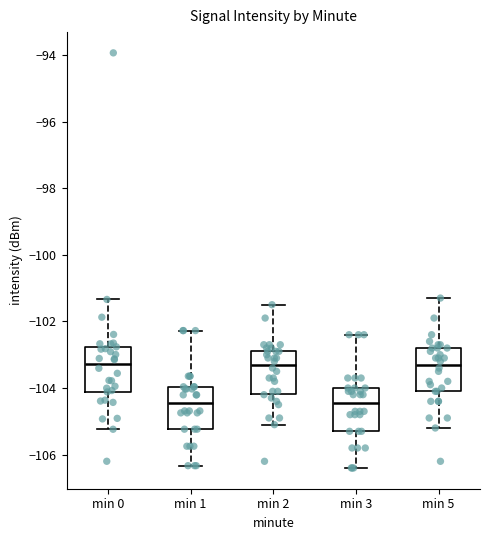

Reading left to right, transcribe this box plot: for each box, give where its median line is, the range the box spans, and where its two whiskers end, as read against the y-axis. The values are not printed on the chart, so give them approximately, as read against the axis.

min 0: median -103.2, box -104.2 to -102.8, whiskers -105.2 to -101.4
min 1: median -104.4, box -105.2 to -104.0, whiskers -106.4 to -102.2
min 2: median -103.2, box -104.2 to -102.8, whiskers -105.0 to -101.4
min 3: median -104.4, box -105.2 to -104.0, whiskers -106.4 to -102.4
min 5: median -103.2, box -104.0 to -102.8, whiskers -105.2 to -101.2